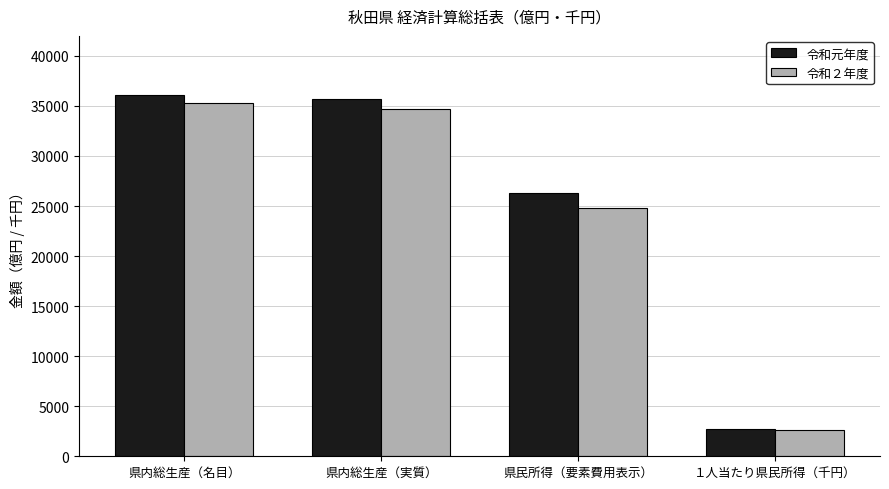

Which series has the widest spread of values?

令和元年度